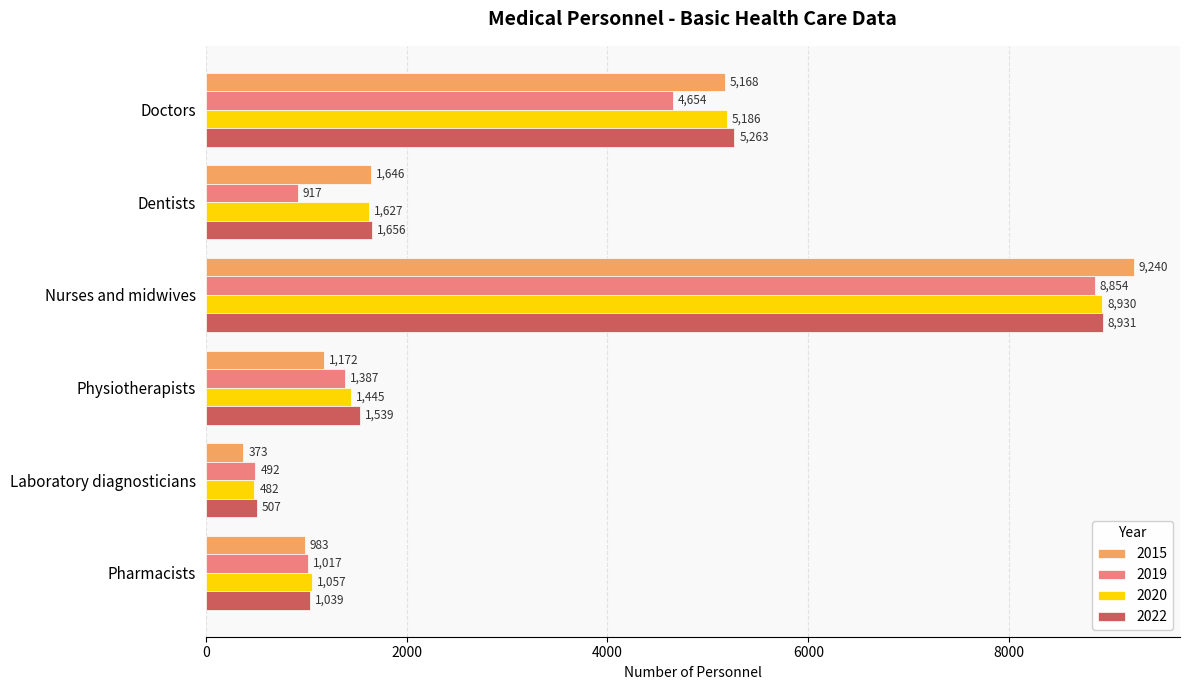

What is the difference between the highest and lowest values at Physiotherapists?

367